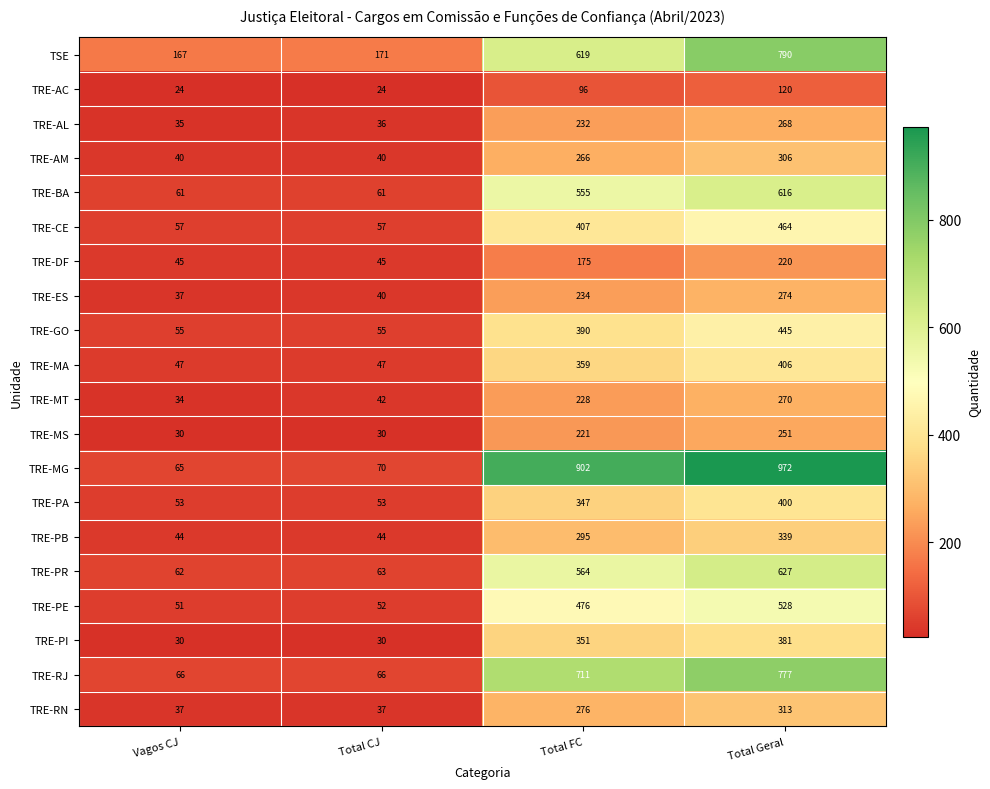

Read the TRE-RN value at Total CJ.

37